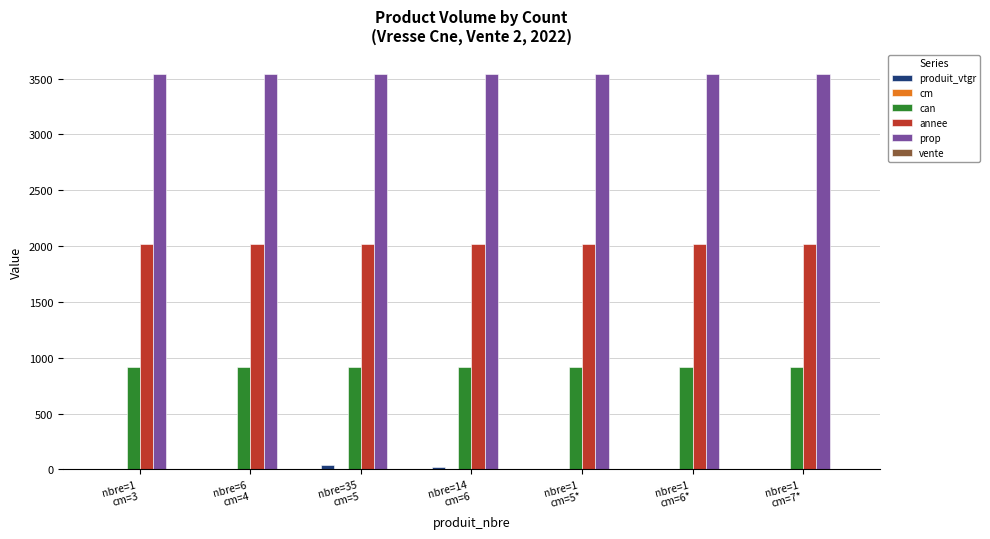

What is the sum of all produit_vtgr values?

70.5